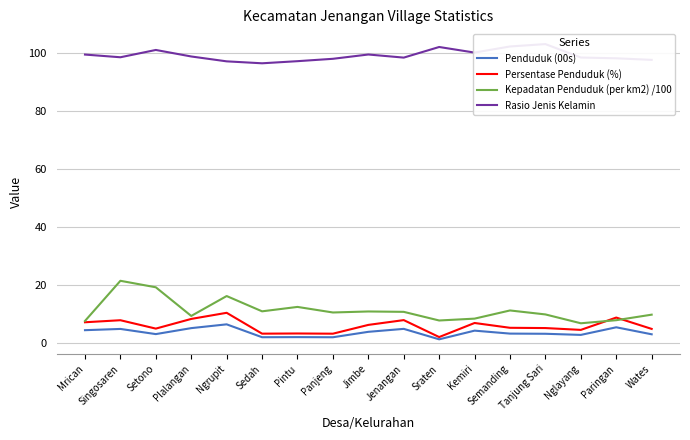

What is the sum of the Penduduk (00s) values at Semanding and Paringan?

8.7